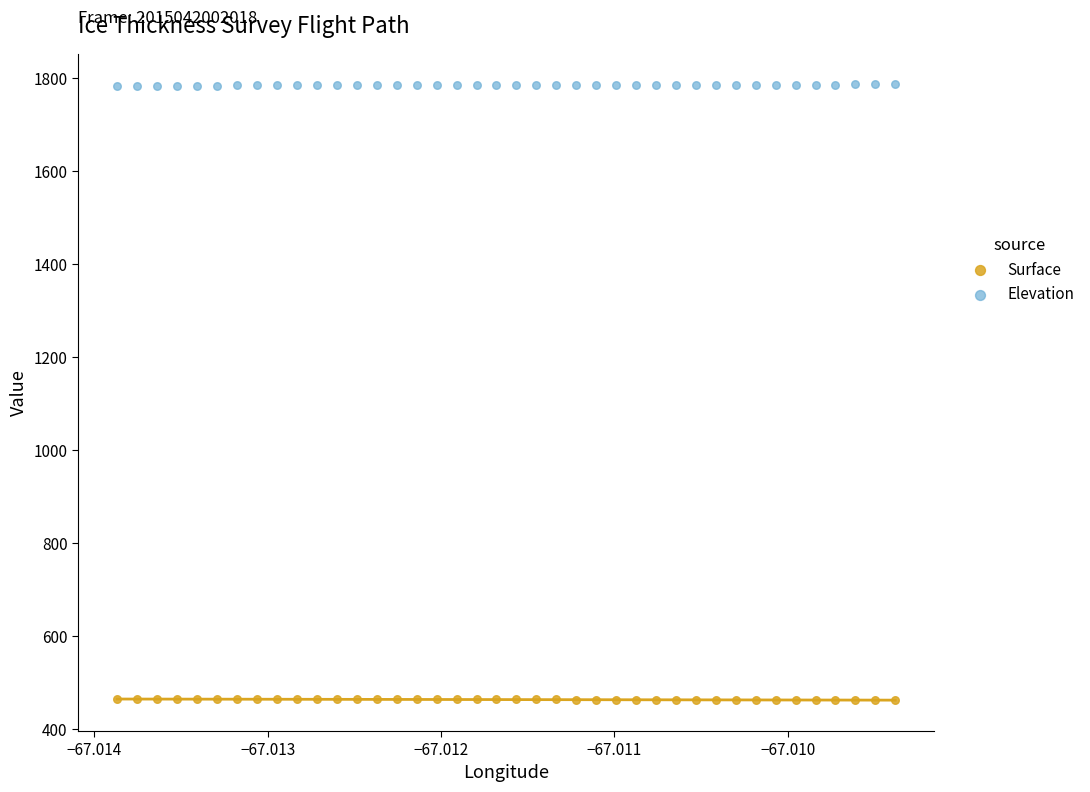

Which series reaches the maximum Y coordinate?

Elevation